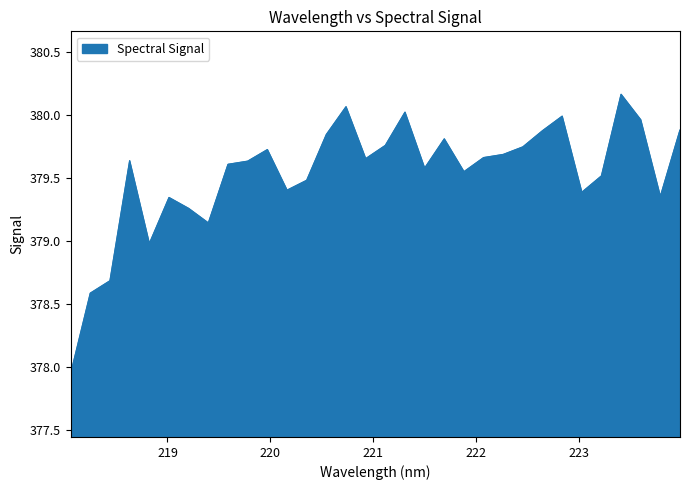

How many interior local peaks (higher than both neighbors) does the data have?

8